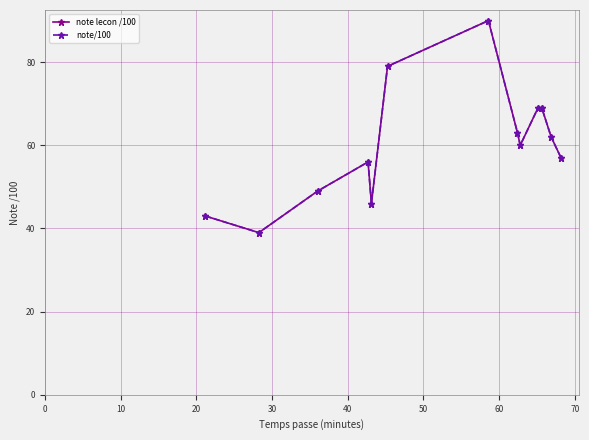

True or false: note lecon /100 has more than 2 interior local peaks.

False